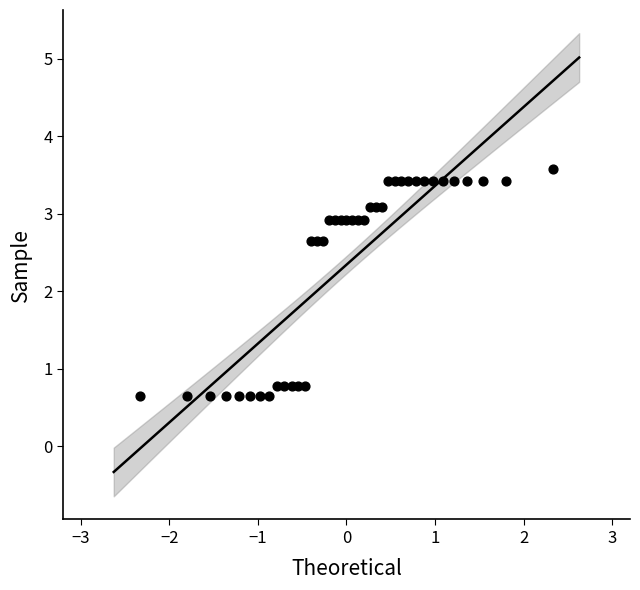

What is the range of X values (max minus min)?

4.7